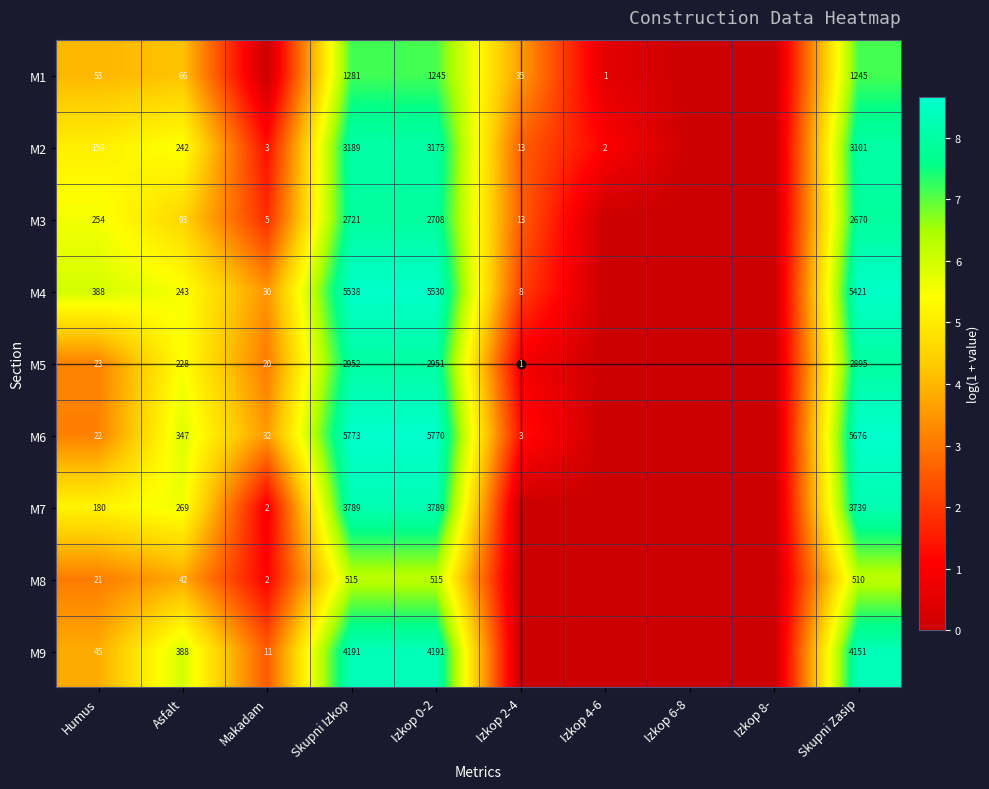

True or false: M7 has a value of 136 at Asfalt.

False